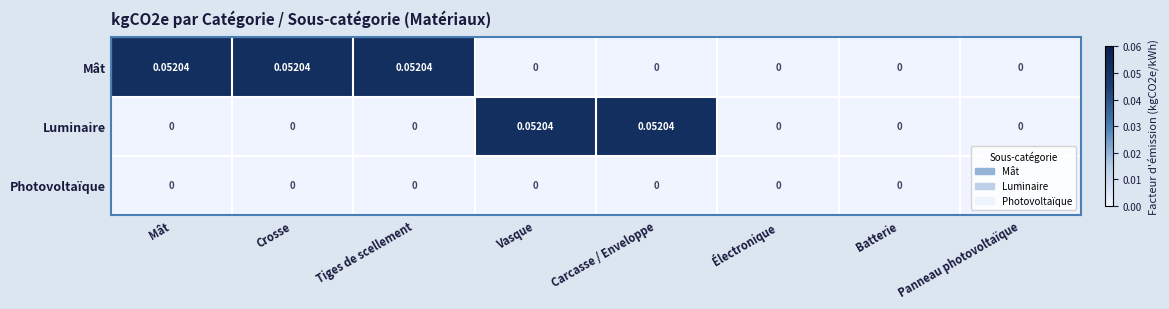

Rank the series by their average value, from lowest to highest.

Photovoltaïque, Luminaire, Mât